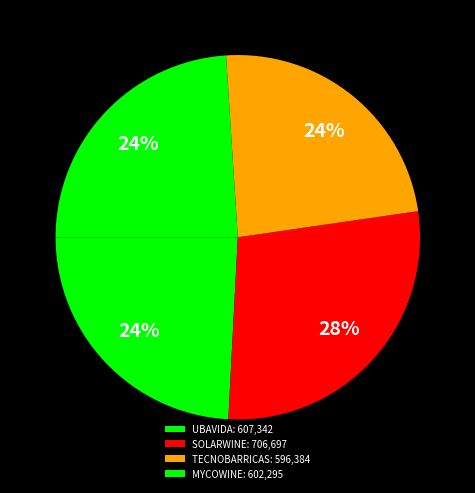

Count the number of slices in the pie.

4